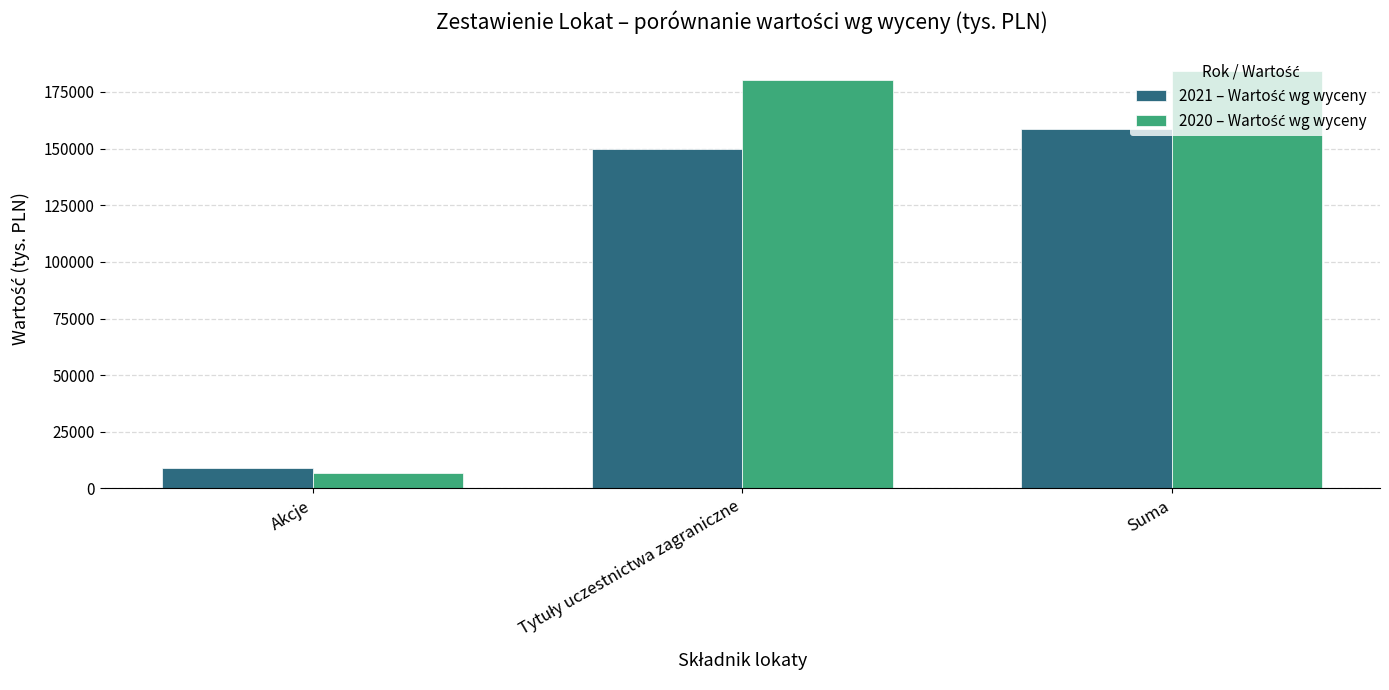

At which category is the sum across all series the highest?

Suma